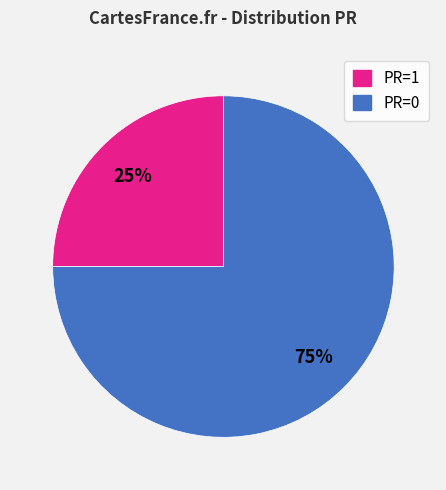

Count the number of slices in the pie.

2